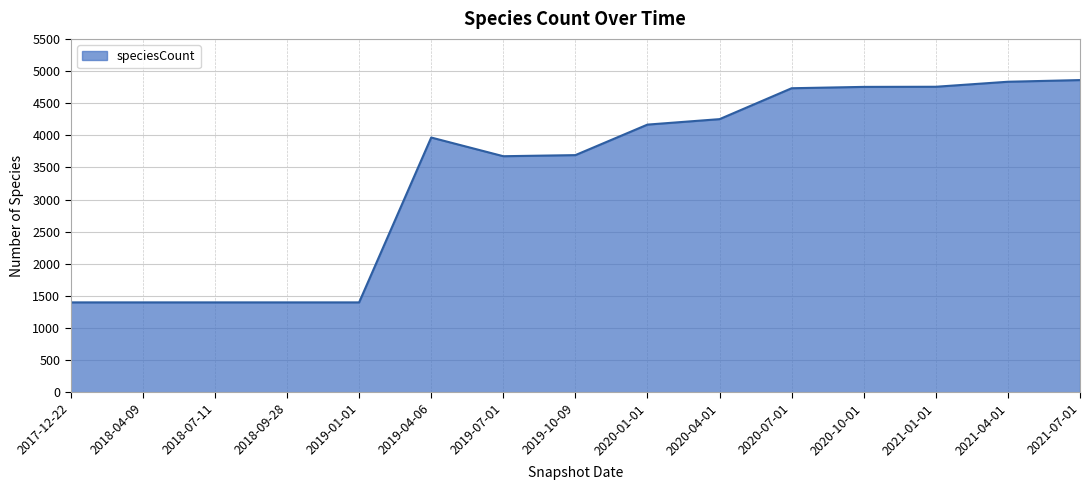

What is the change in value from 2019-04-06 to 2019-10-09?

-274